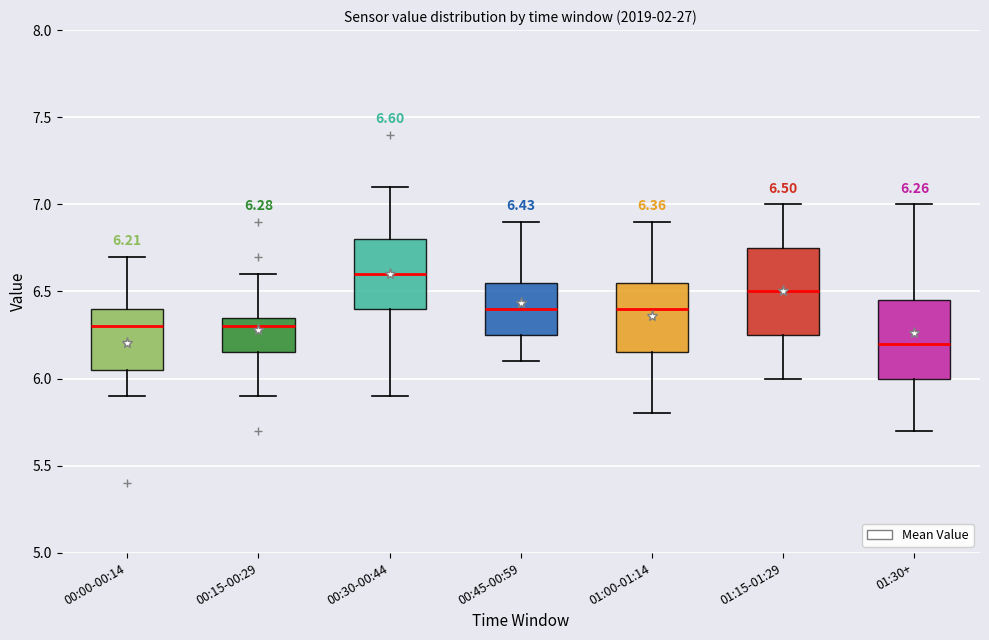

Which box has the highest median line?

00:30-00:44